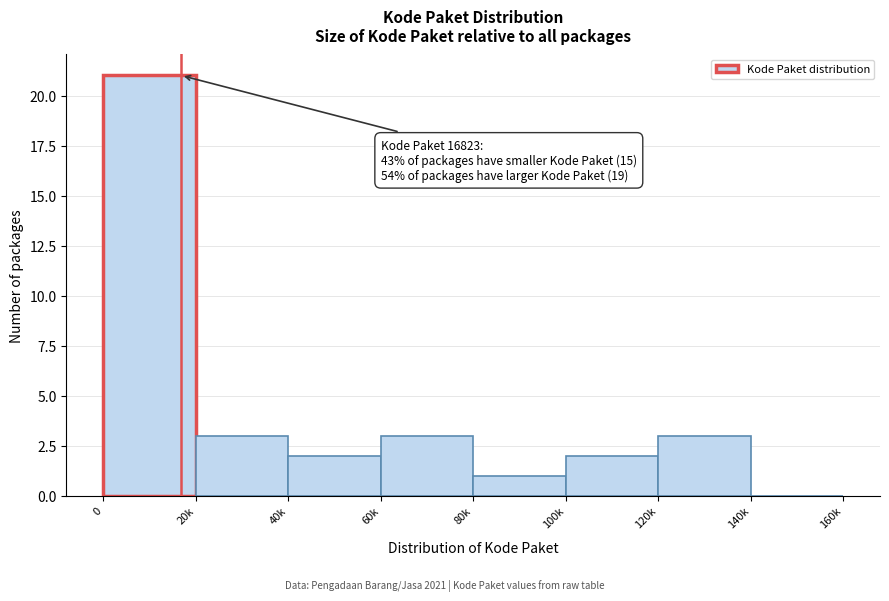

Reading left to right, extract all data points from this chart.

0=21	20k=3	40k=2	60k=3	80k=1	100k=2	120k=3	140k=0